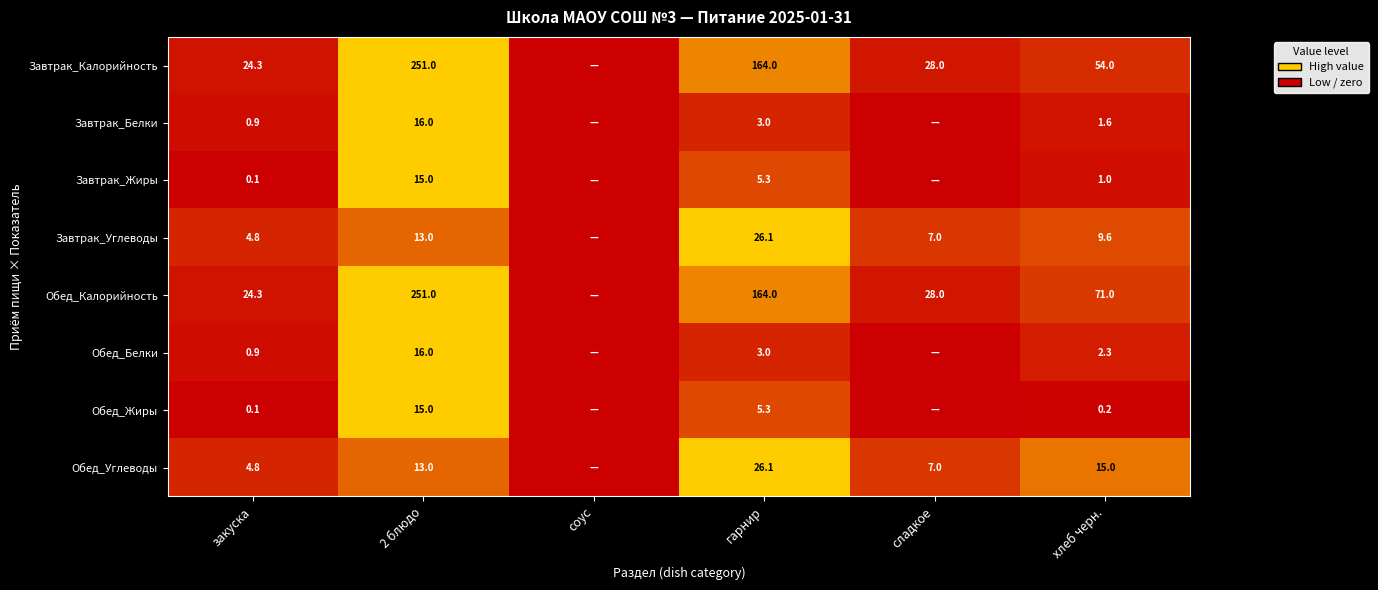

What is the difference between the highest and lowest values at хлеб черн.?

70.8